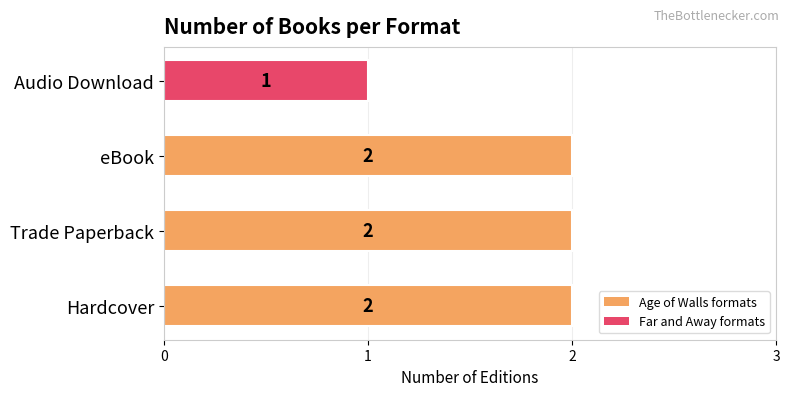

What is the greatest value displayed?

2